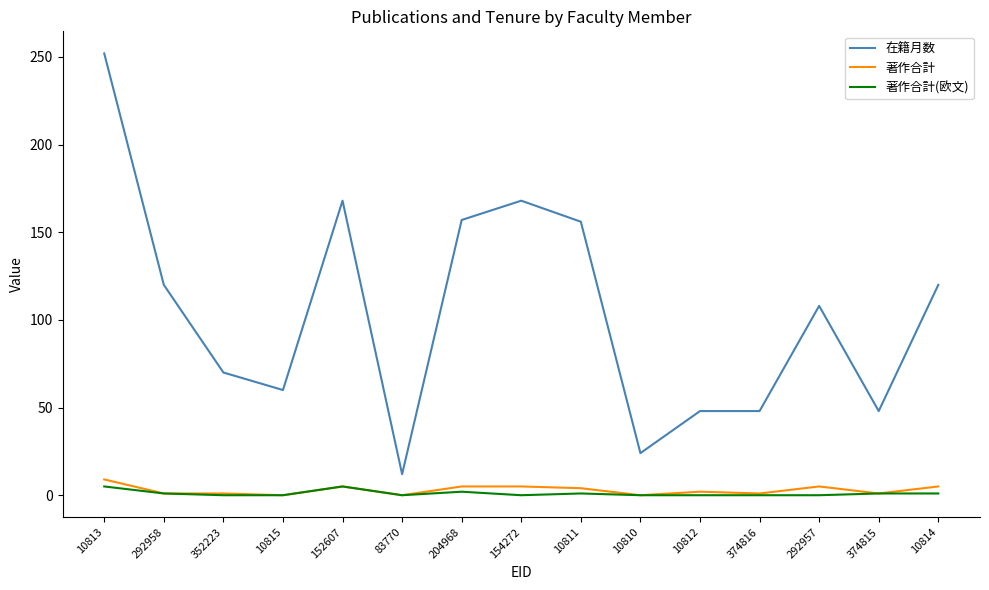

Between 154272 and 10812, which series saw the biggest shift?

在籍月数